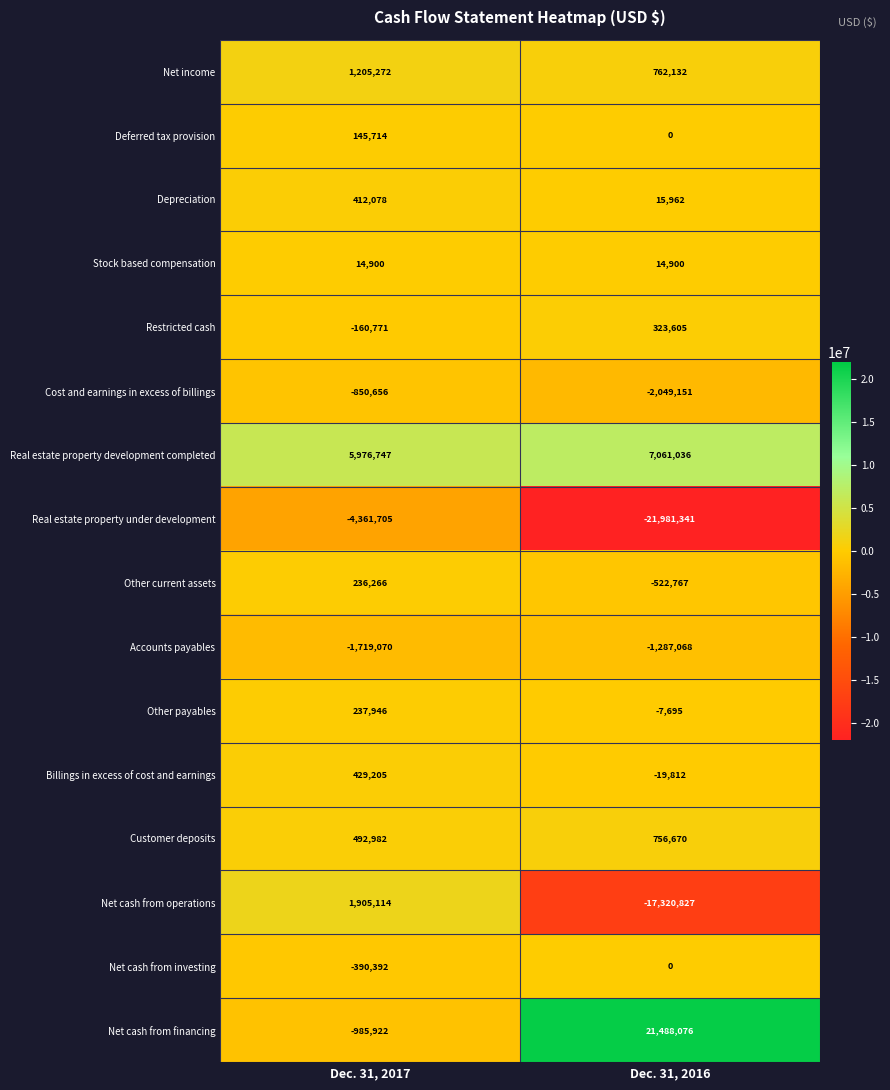

Which category has the lowest value across all series?

Dec. 31, 2016